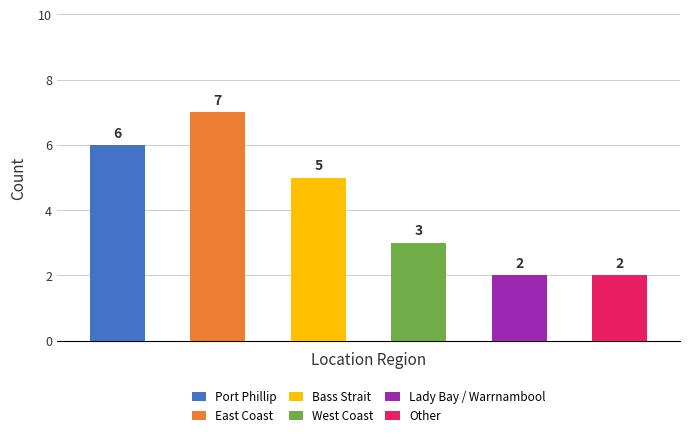

What is the label of the 6th bar from the left?

Other